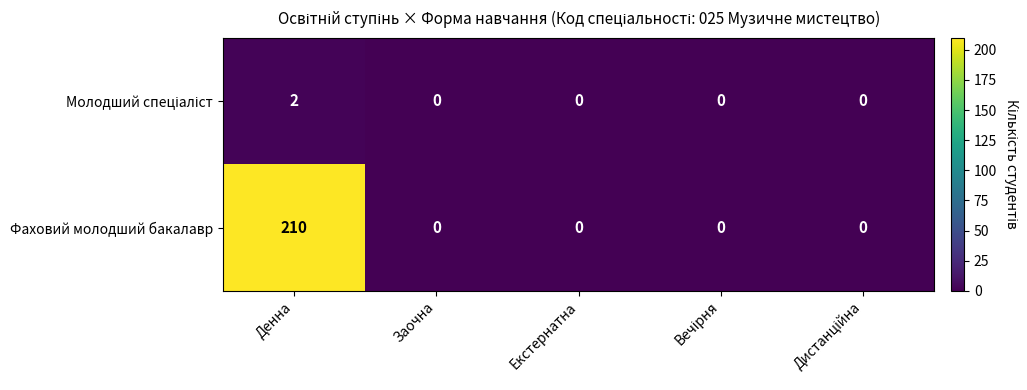

How many distinct data groups are displayed?

2